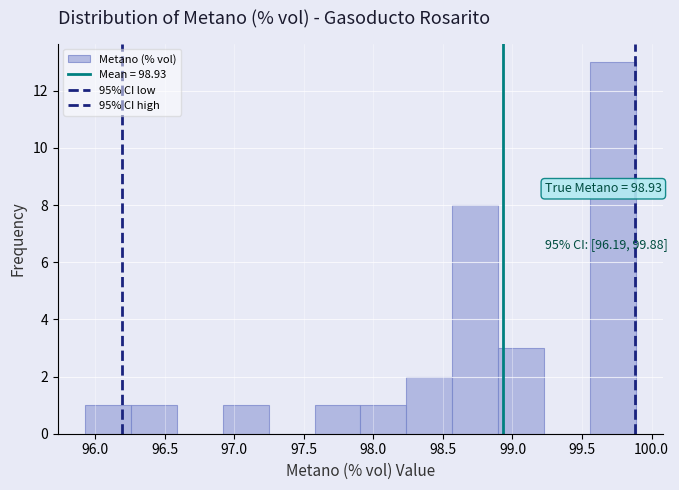

Over which range of the x-axis is the bar tallest?

99.55 to 99.90